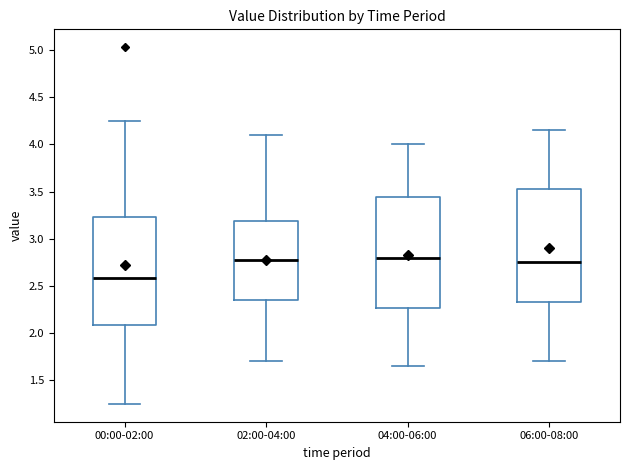

Reading left to right, transcribe this box plot: for each box, give where its median line is, the range the box spans, and where its two whiskers end, as read against the y-axis. The values are not printed on the chart, so give them approximately, as read against the axis.

00:00-02:00: median 2.60, box 2.10 to 3.25, whiskers 1.25 to 4.25
02:00-04:00: median 2.80, box 2.35 to 3.20, whiskers 1.70 to 4.10
04:00-06:00: median 2.80, box 2.25 to 3.45, whiskers 1.65 to 4.00
06:00-08:00: median 2.75, box 2.35 to 3.55, whiskers 1.70 to 4.15